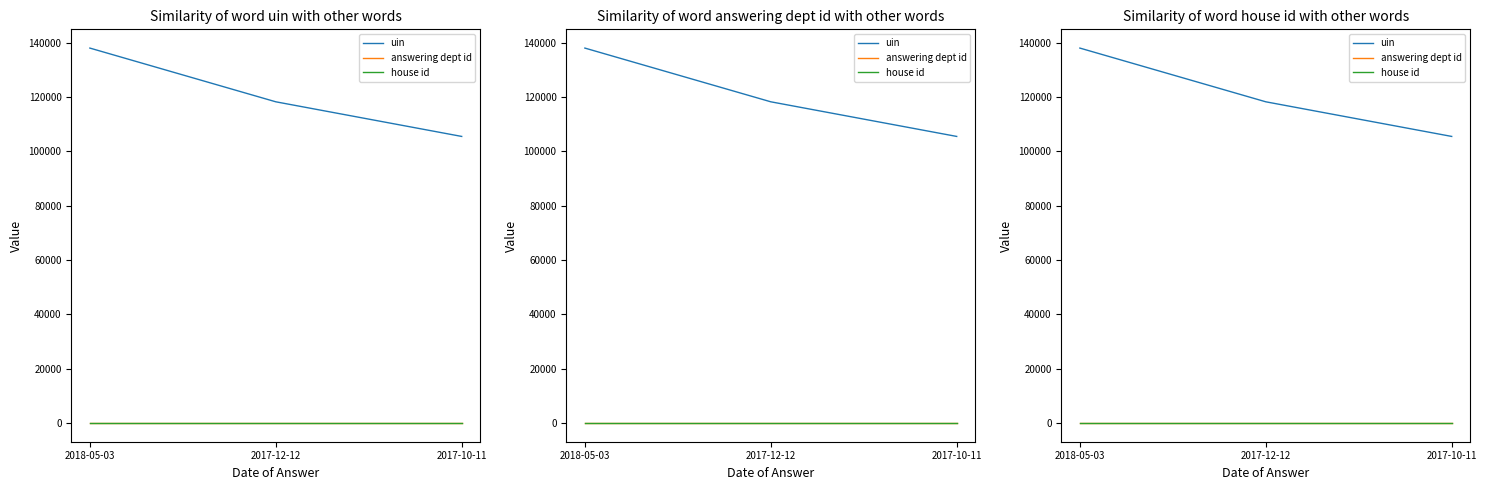

Rank the series at 2017-10-11 from lowest to highest value.

house id, answering dept id, uin